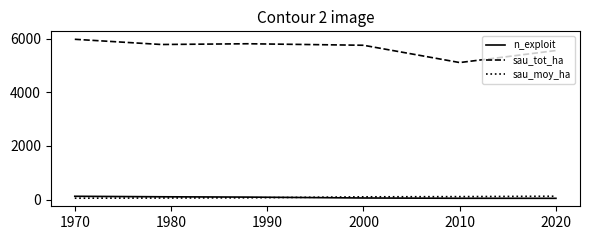

True or false: sau_moy_ha and sau_tot_ha intersect in this chart.

False